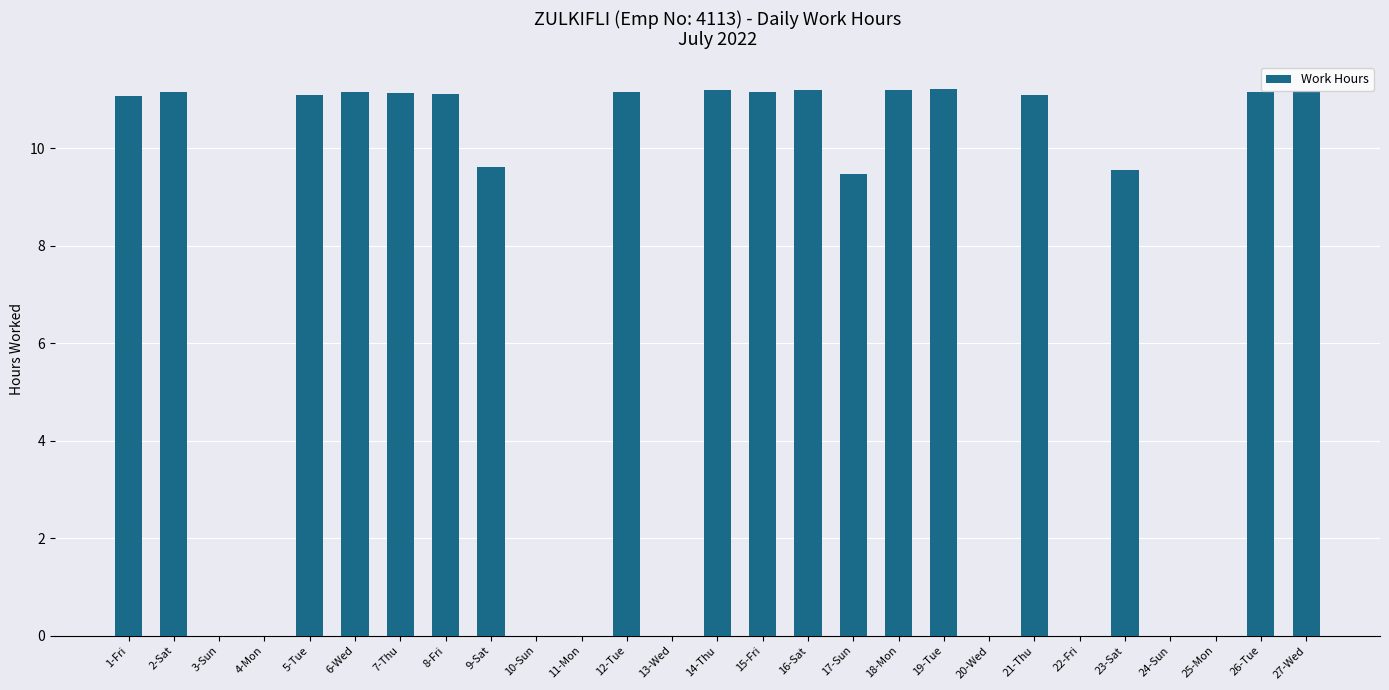

How many values exceed 11?

15